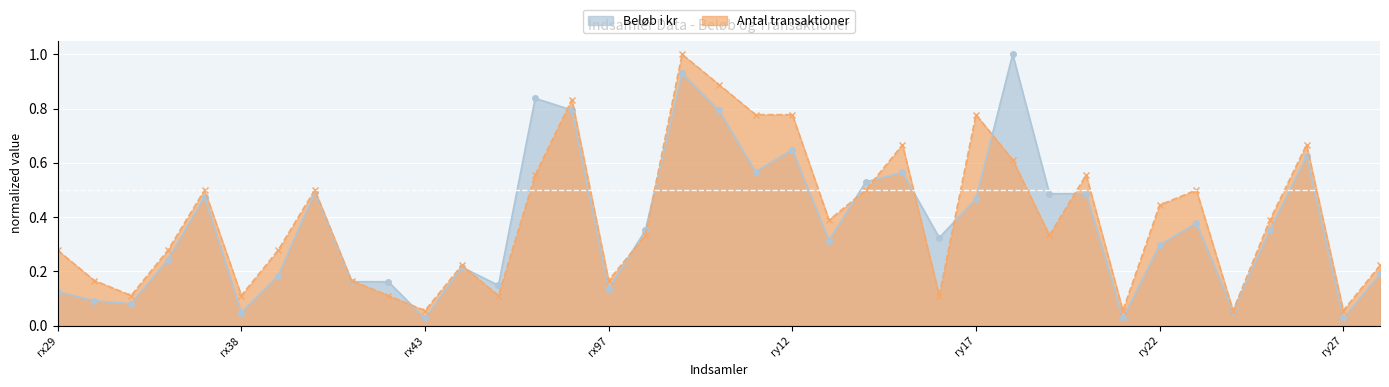

The value of Antal transaktioner at rx44 is 0.1. True or false?

False